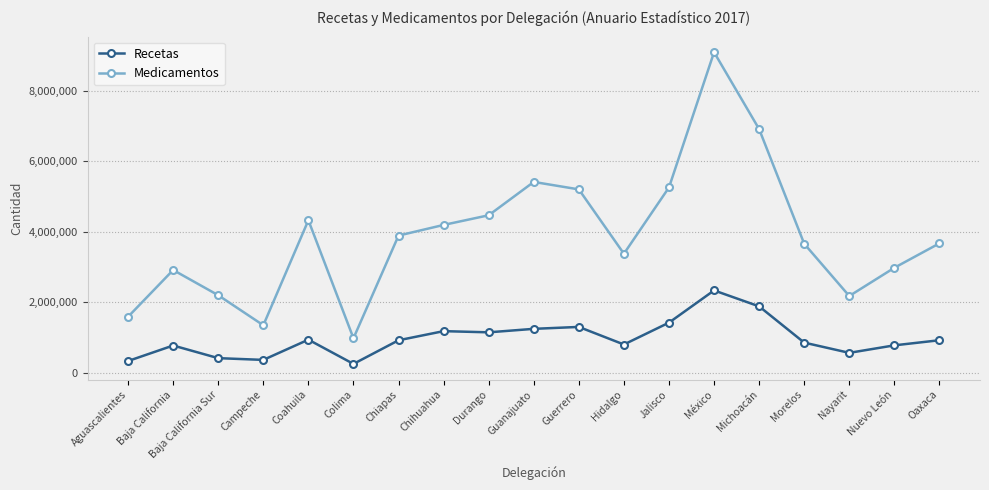

Rank the series by their average value, from highest to lowest.

Medicamentos, Recetas